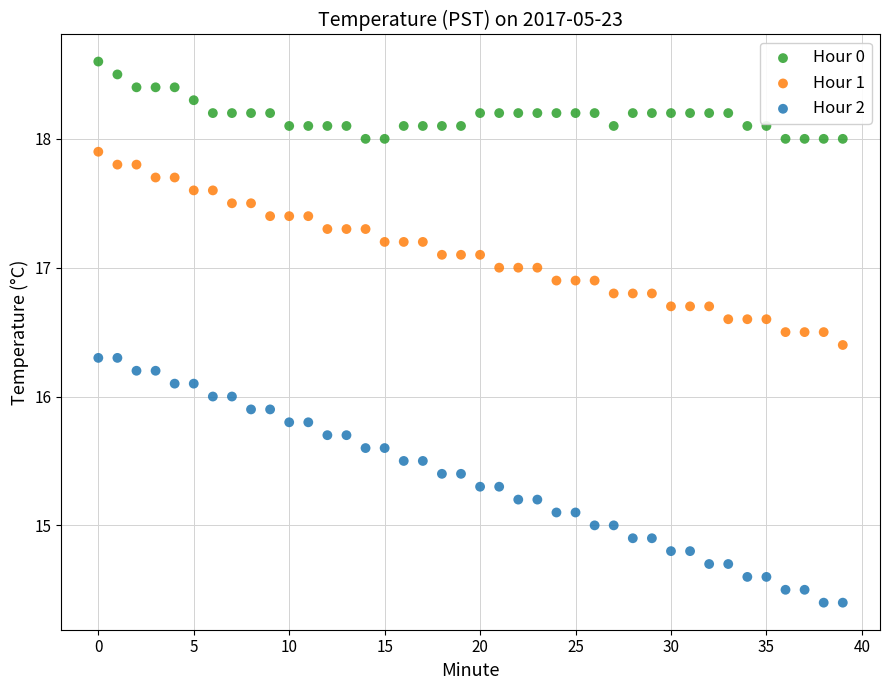

Across all data points, what is the range of Y values (max minus min)?

4.2